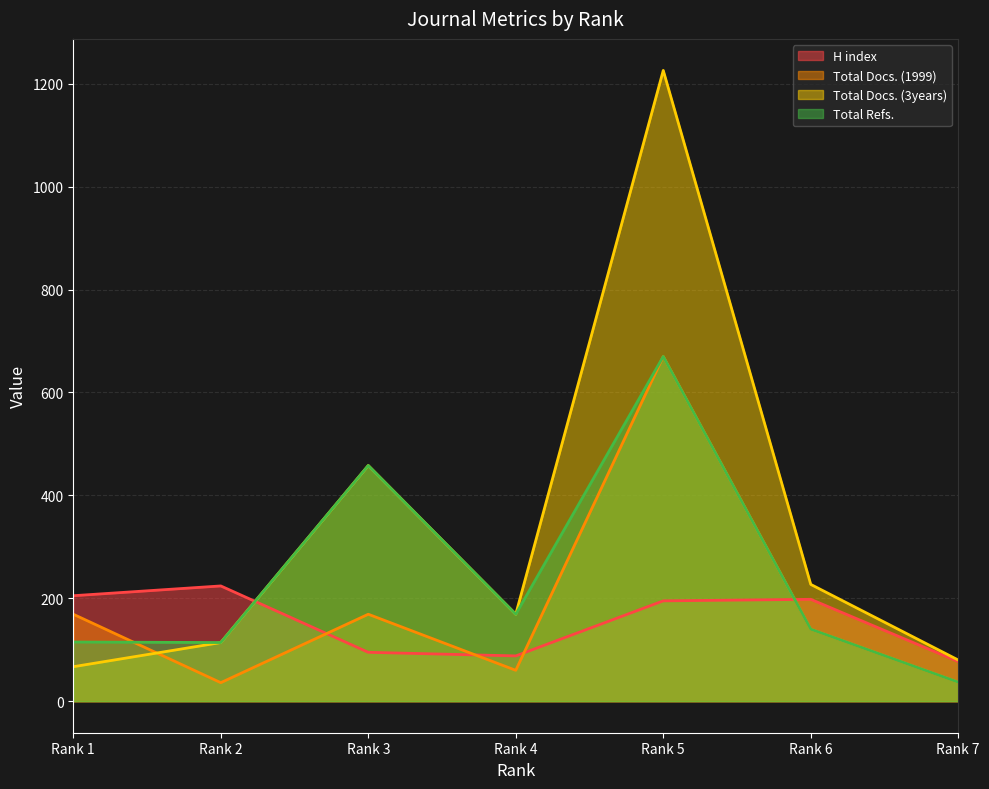

In Total Docs. (1999), how many points are higher than both neighbors (excluding endpoints)?

2